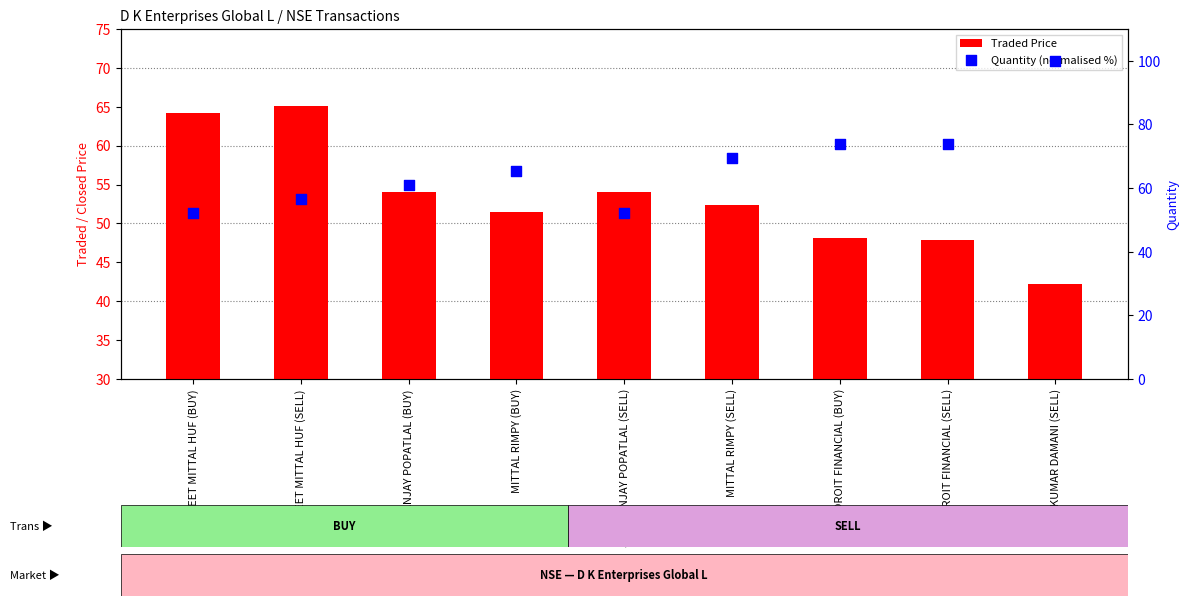

Which series reaches the minimum Y coordinate?

Traded Price